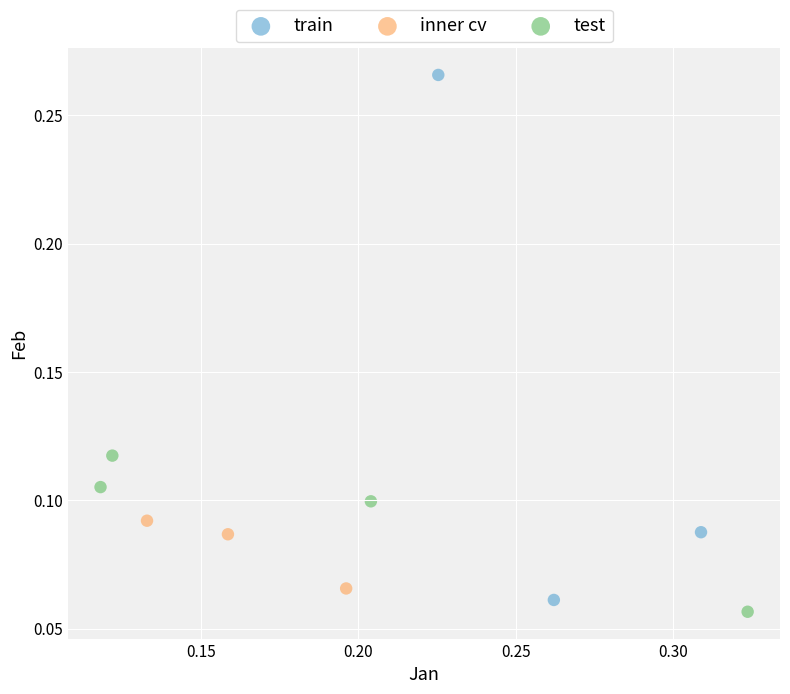

What are all the series names shown in the legend?

train, inner cv, test